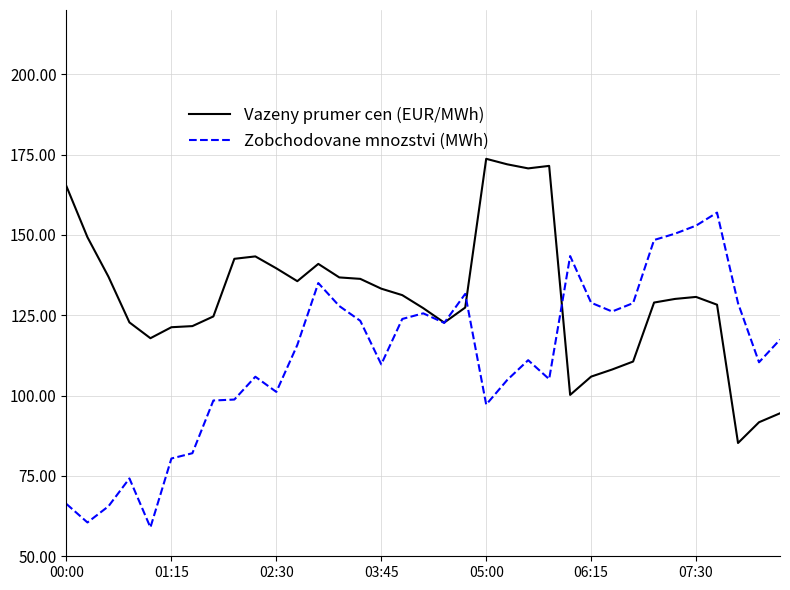

Which series has the widest spread of values?

Zobchodovane mnozstvi (MWh)